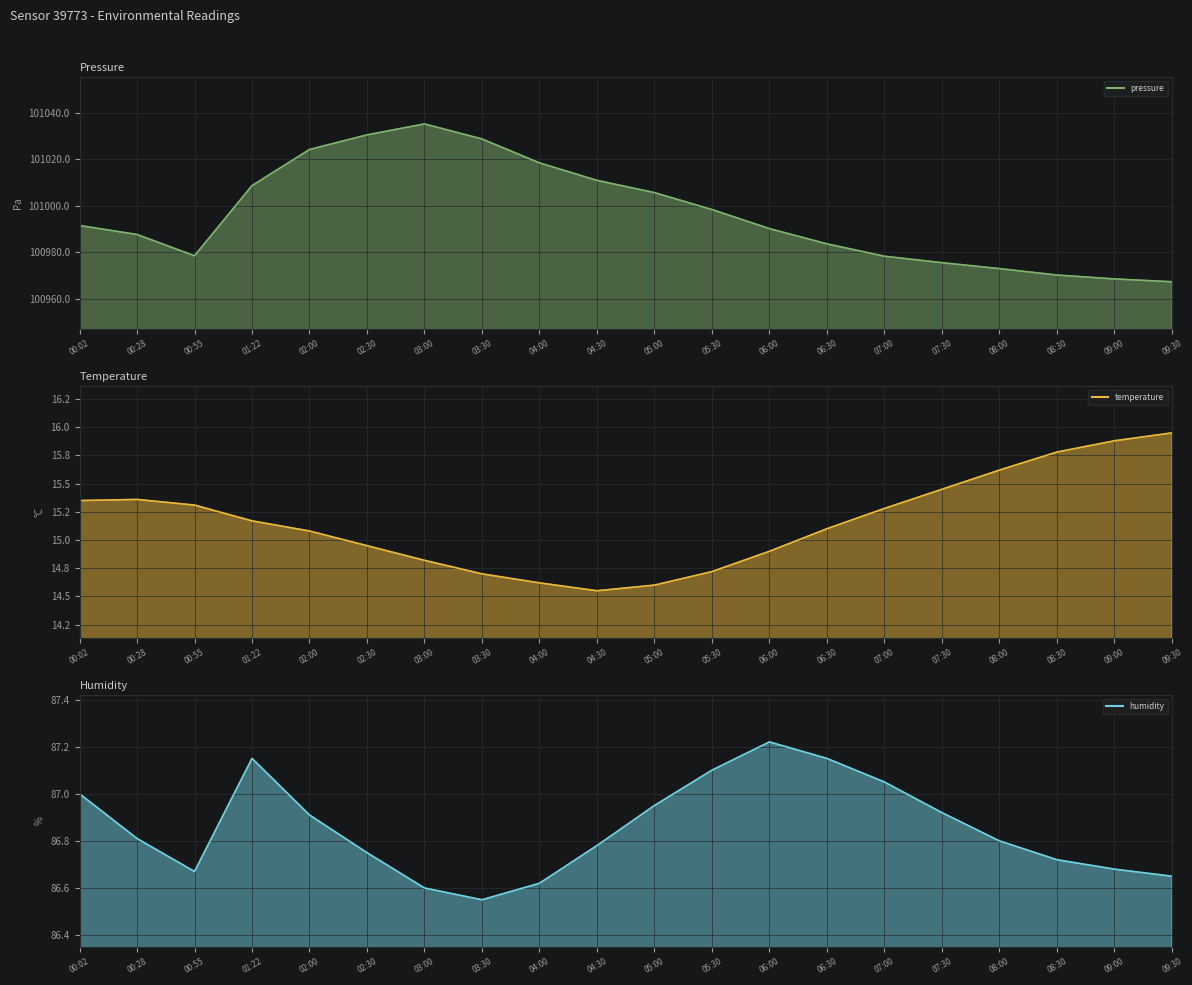

Which label corresponds to the largest value in the chart?

03:00